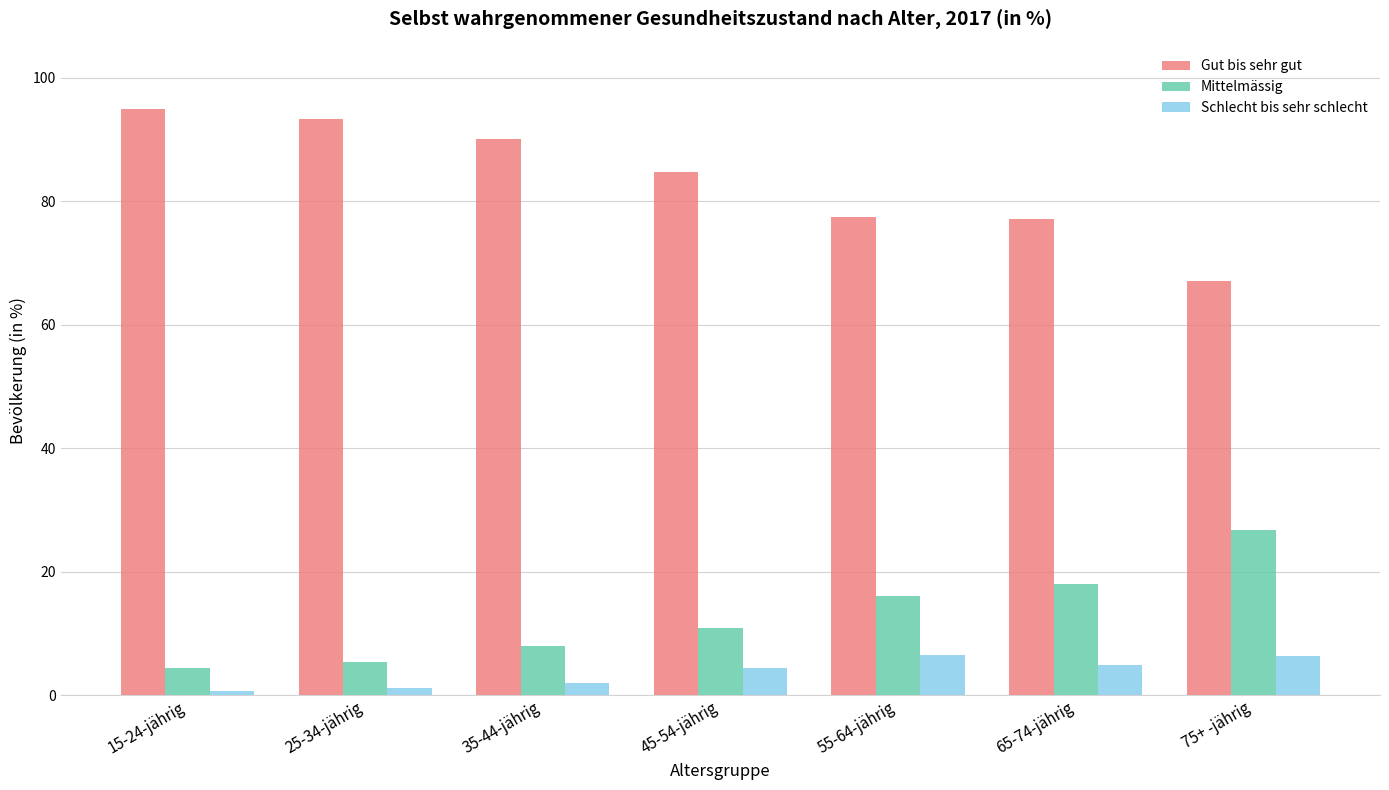

What is the label of the 2nd bar from the left?

25-34-jährig